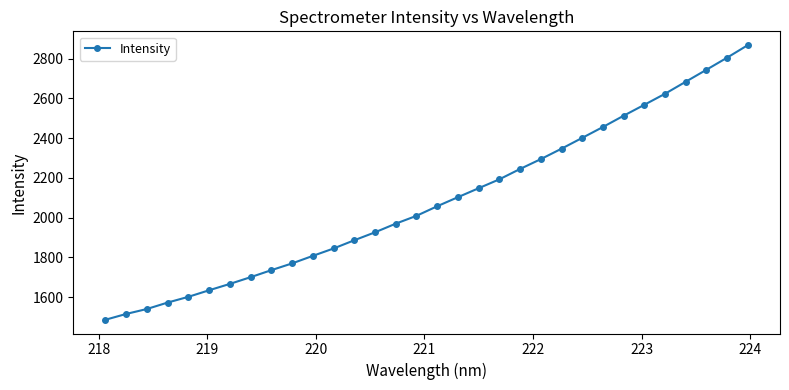

What is the value of the 4th point from the left?

1573.3